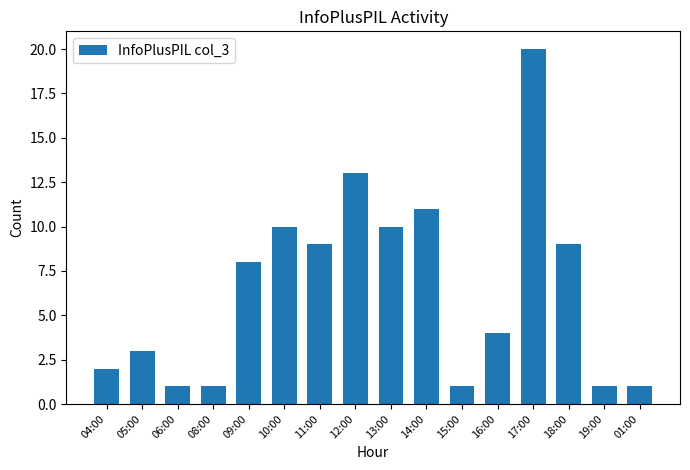

Between 14:00 and 16:00, which is larger?

14:00